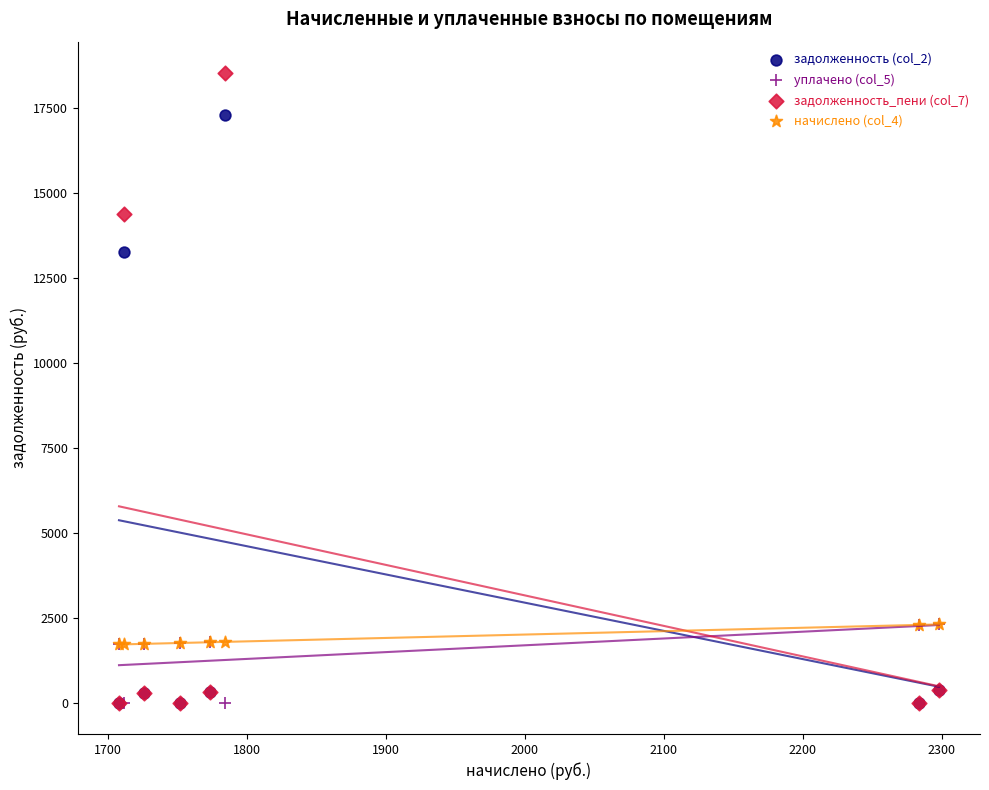

What are all the series names shown in the legend?

задолженность (col_2), уплачено (col_5), задолженность_пени (col_7), начислено (col_4)